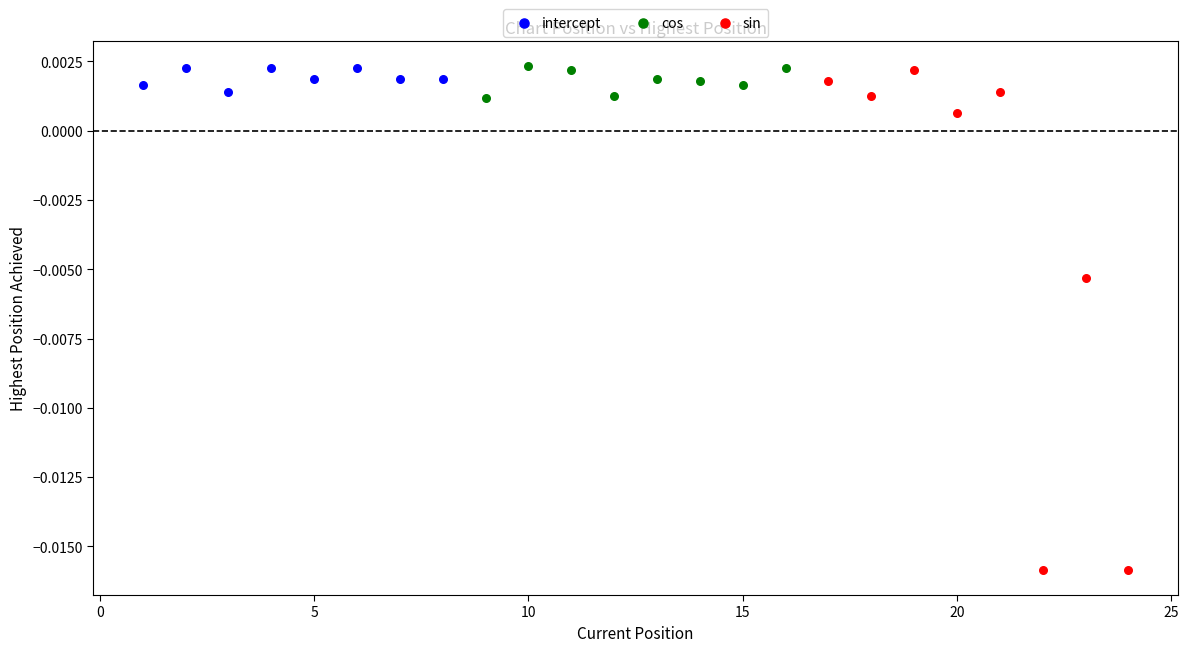

Which series has the largest Y range (max minus min)?

sin